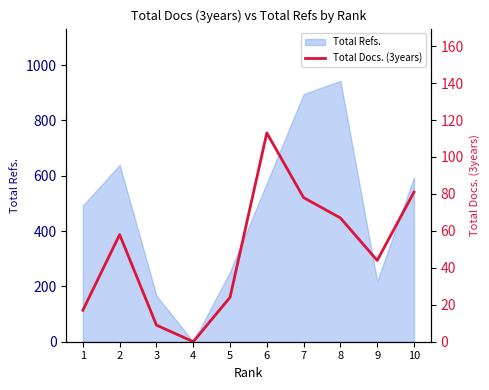

Reading right to left, extract all data points from this chart.

81	44	67	78	113	24	0	9	58	17